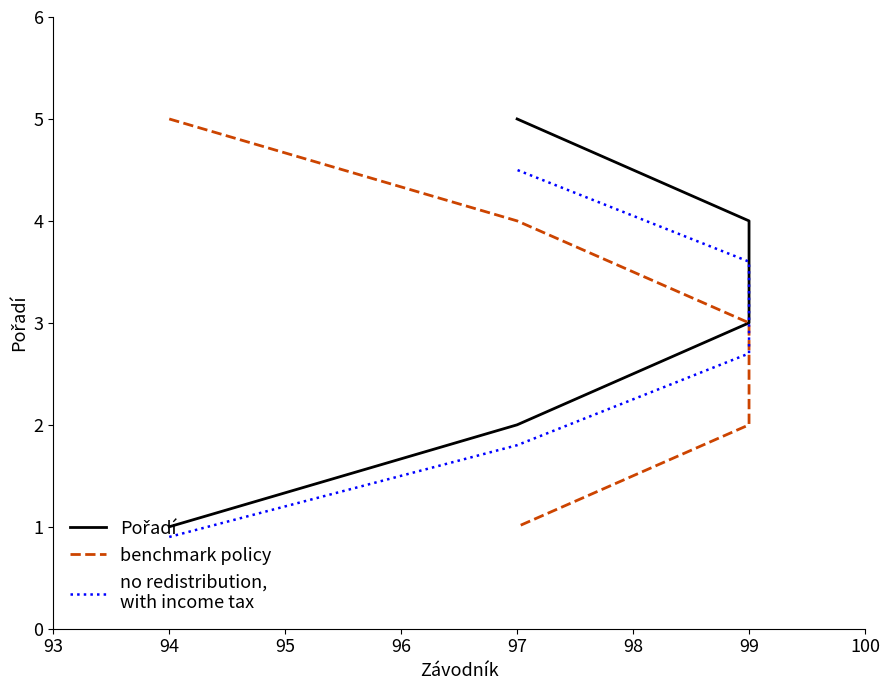

What are all the series names shown in the legend?

Pořadí, benchmark policy, no redistribution,
with income tax